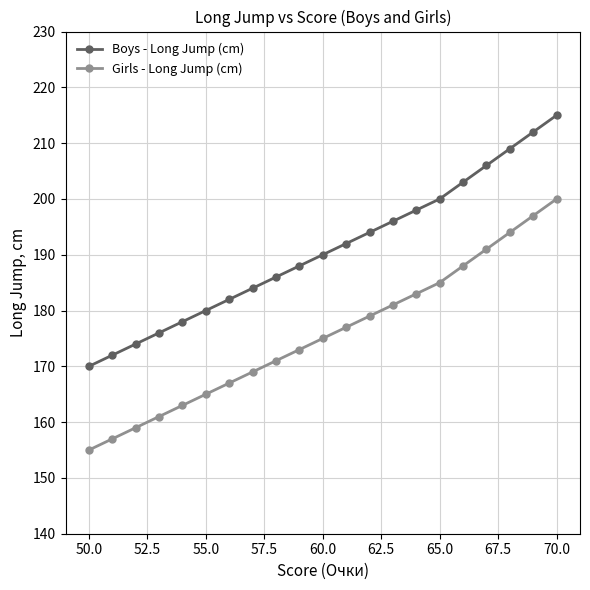

Rank the series by their maximum value, from lowest to highest.

Girls - Long Jump (cm), Boys - Long Jump (cm)